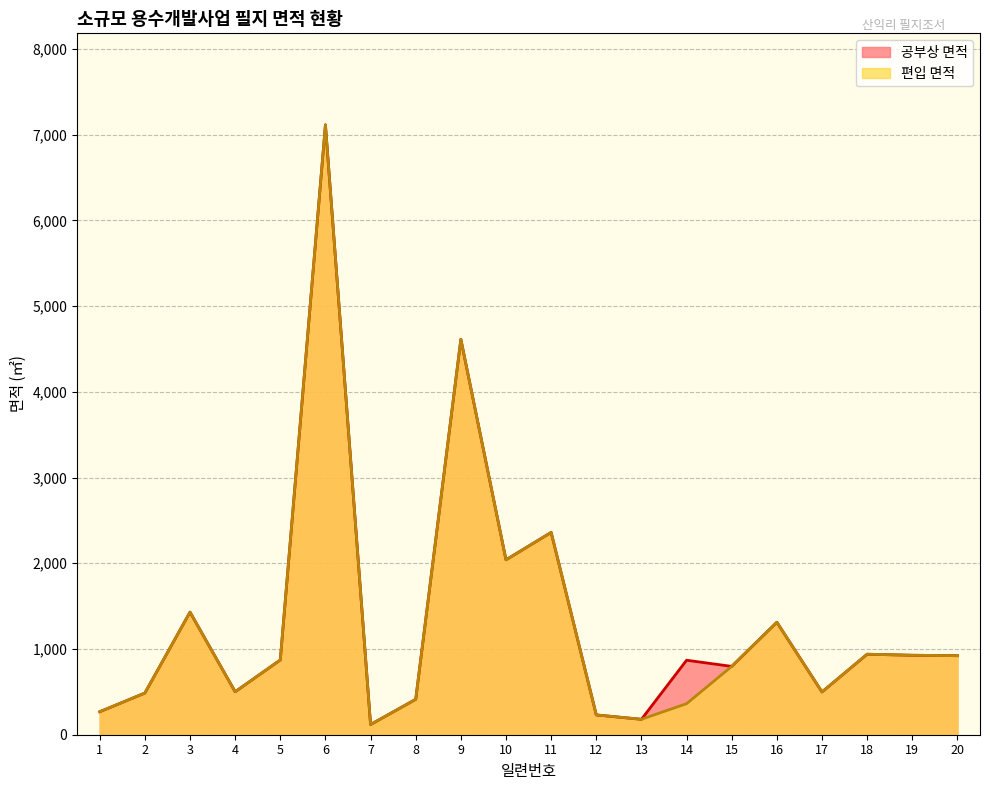

True or false: 공부상 면적 has more than 0 interior local peaks.

True